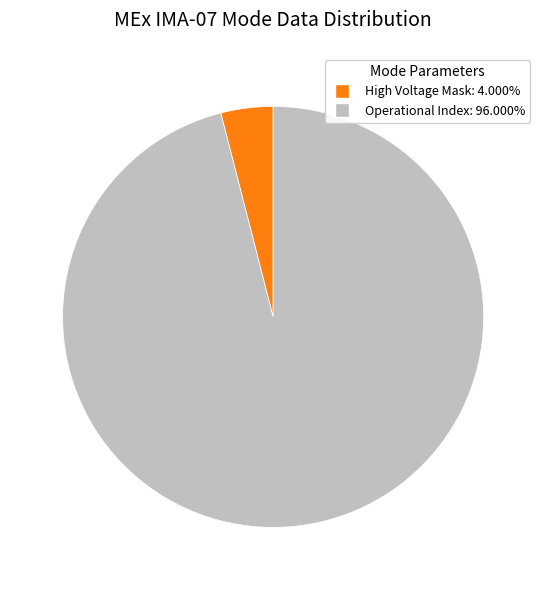

Is there any slice that represents more than half of the pie?

Yes